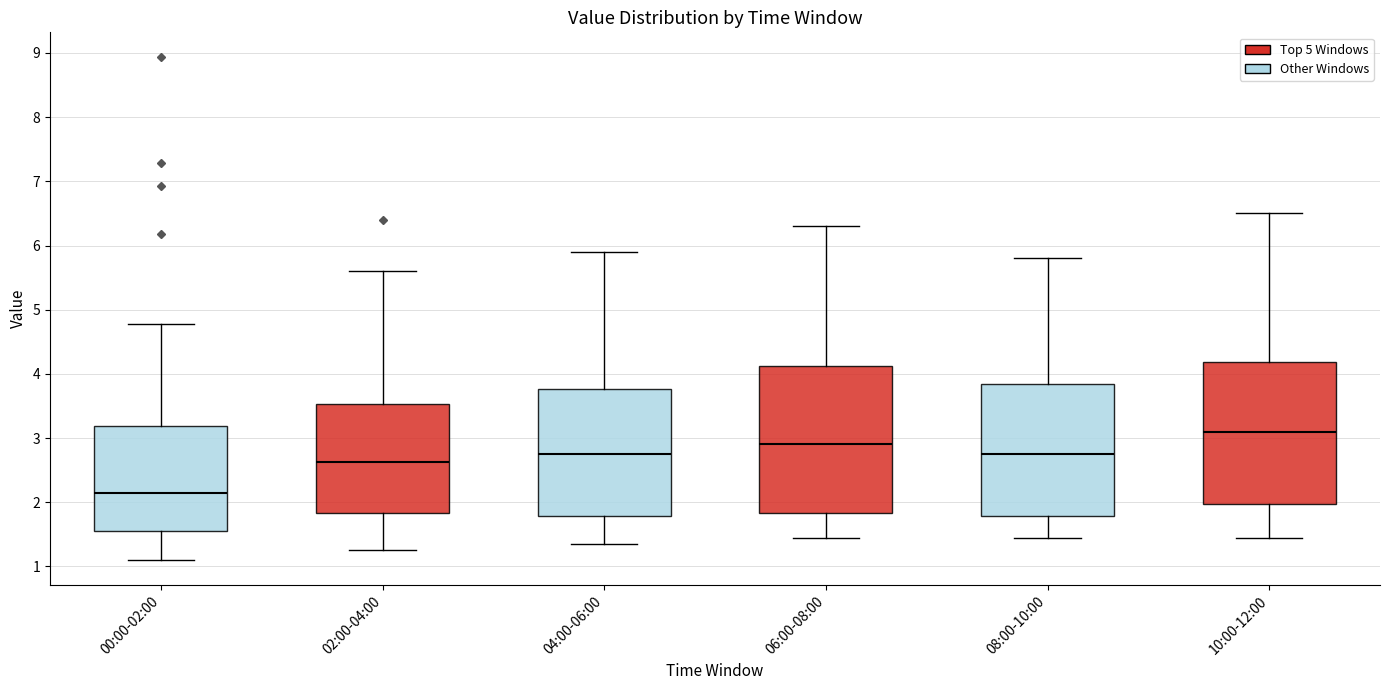

Reading left to right, read every box against the y-axis: the position of its median line, the range the box covers, and the ends of its whiskers. The values are not printed on the chart, so give them approximately, as read against the axis.

00:00-02:00: median 2.1, box 1.6 to 3.2, whiskers 1.1 to 4.8
02:00-04:00: median 2.6, box 1.8 to 3.5, whiskers 1.3 to 5.6
04:00-06:00: median 2.8, box 1.8 to 3.8, whiskers 1.4 to 5.9
06:00-08:00: median 2.9, box 1.8 to 4.1, whiskers 1.5 to 6.3
08:00-10:00: median 2.8, box 1.8 to 3.8, whiskers 1.5 to 5.8
10:00-12:00: median 3.1, box 2.0 to 4.2, whiskers 1.5 to 6.5